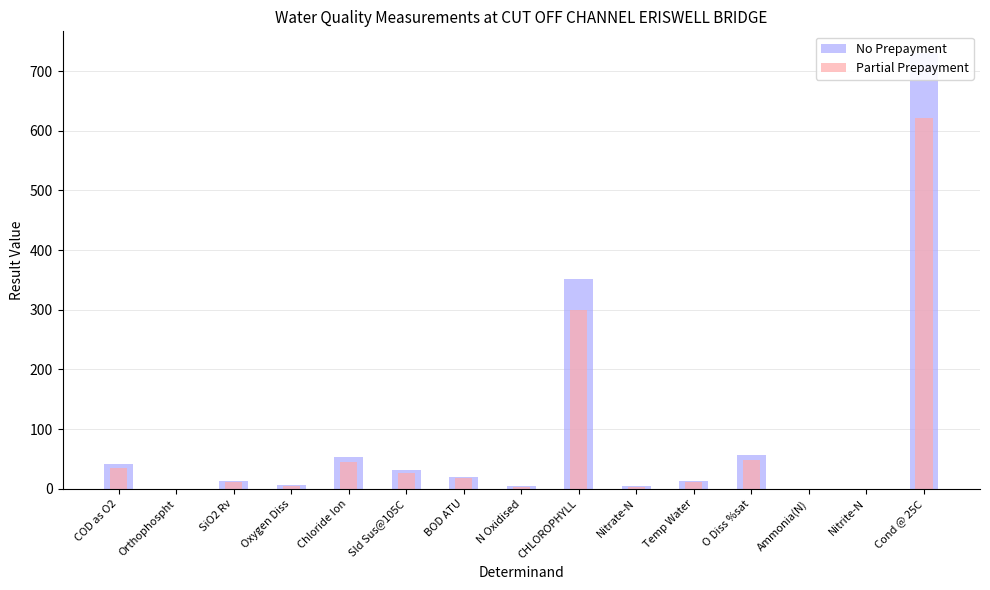

Between Orthophospht and Oxygen Diss, which series saw the biggest shift?

No Prepayment